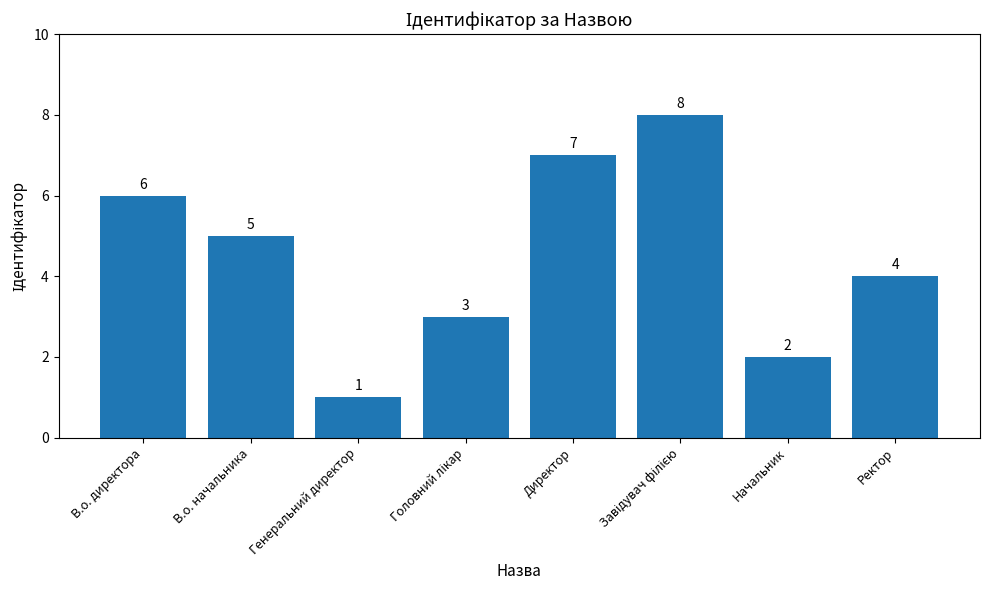

What is the difference between the maximum and minimum values?

7